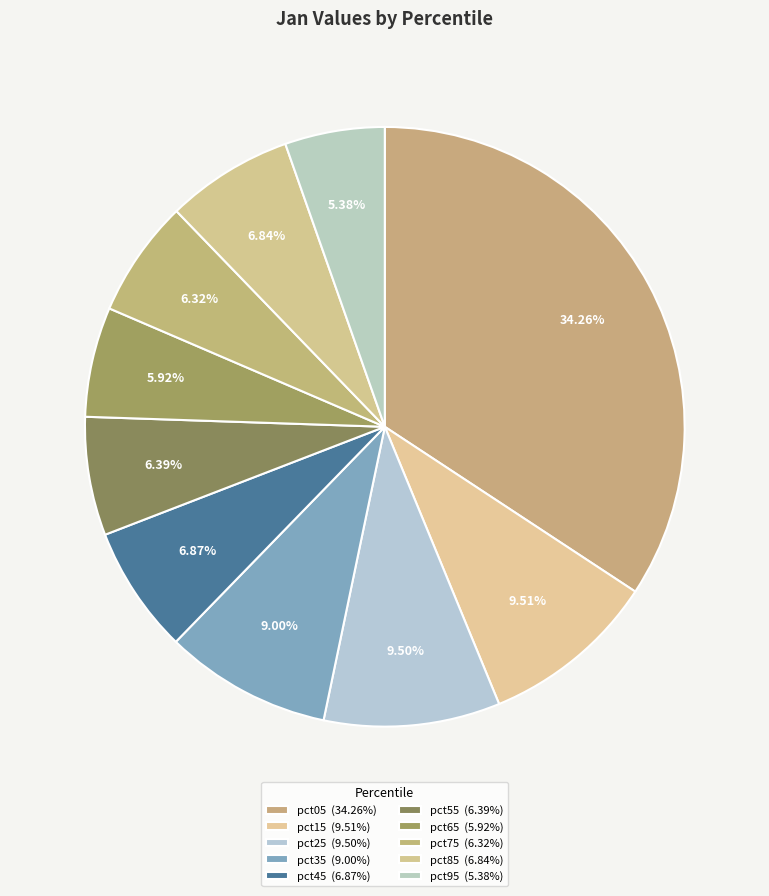

To the nearest percent, what portion does pct85 represent?

7%